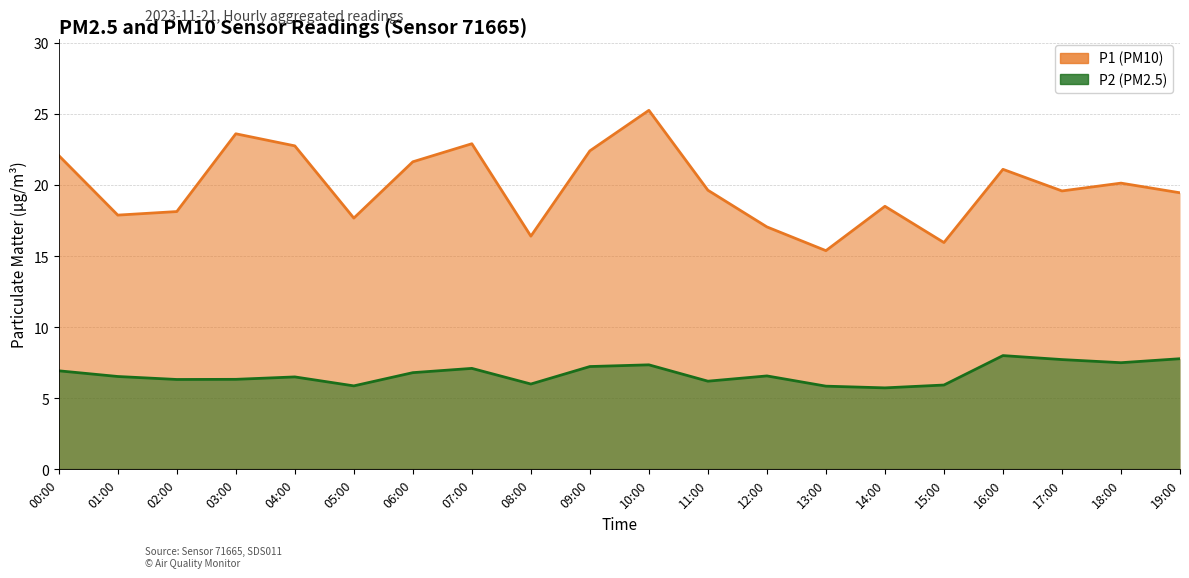

List the series in order of their peak value, lowest first.

P2, P1